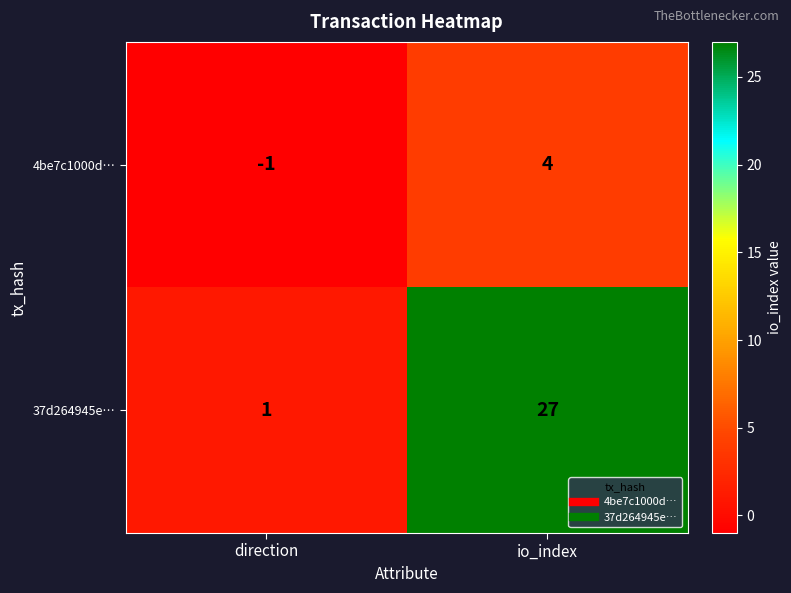

What is the sum of the 37d264945e… values at io_index and direction?

28